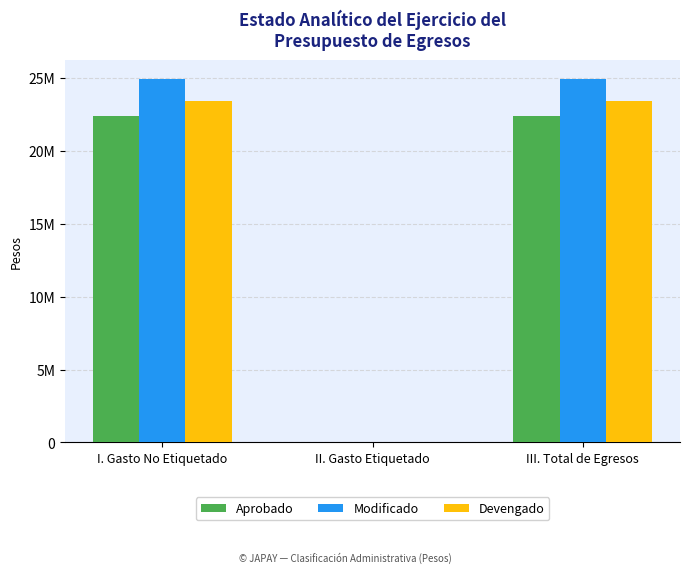

Rank the series at I. Gasto No Etiquetado from highest to lowest value.

Modificado, Devengado, Aprobado